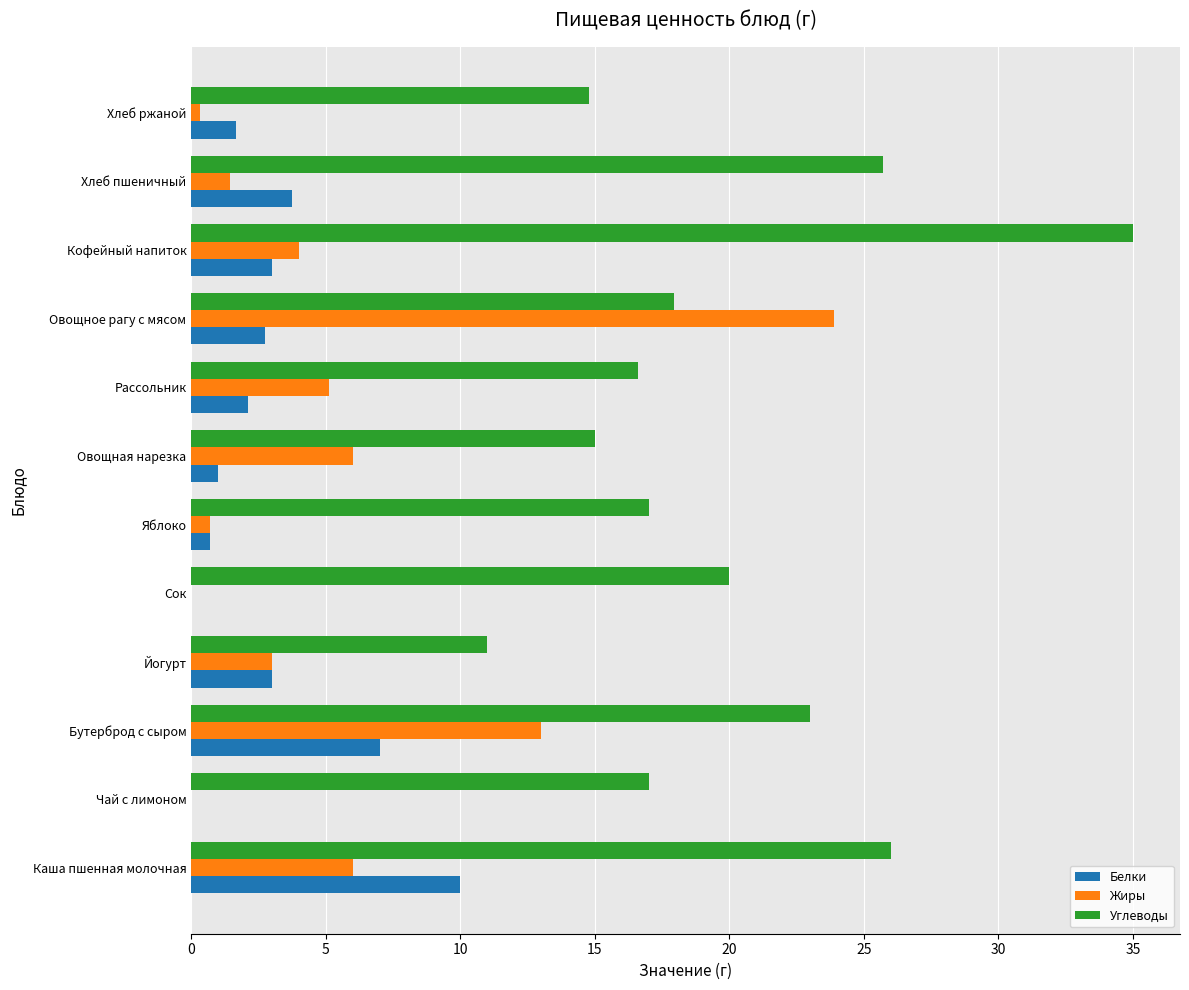

What is the total value across all series at Сок?

20.0